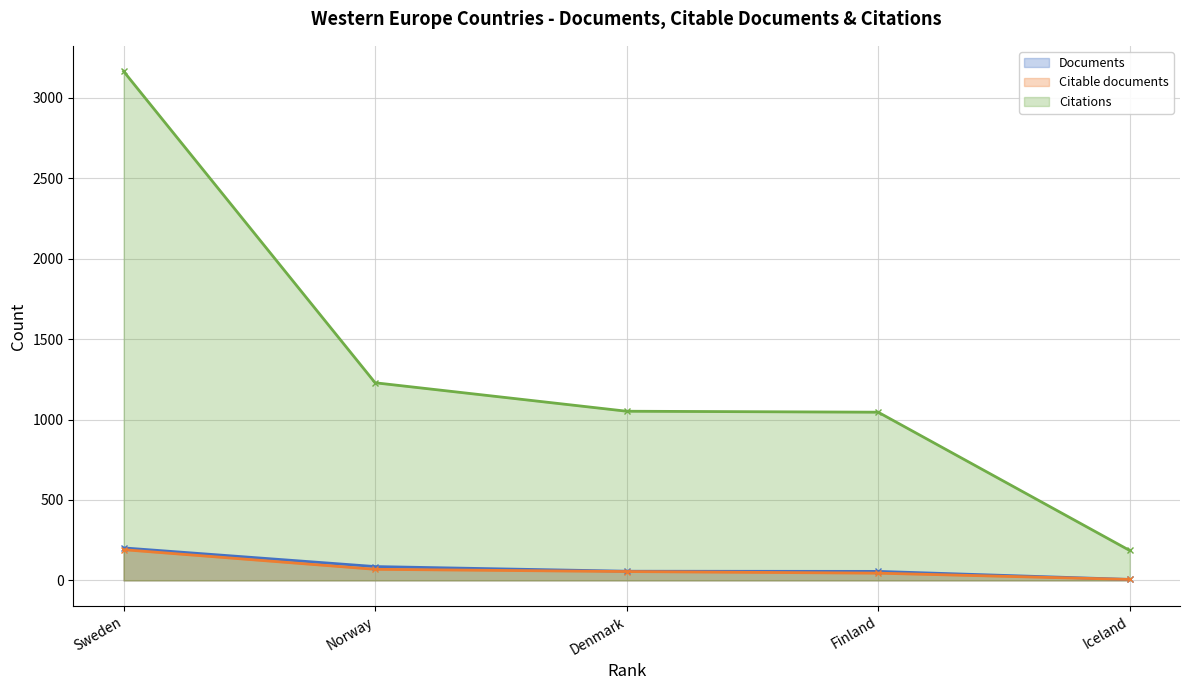

What is the difference between the Citable documents values at Sweden and Finland?

146